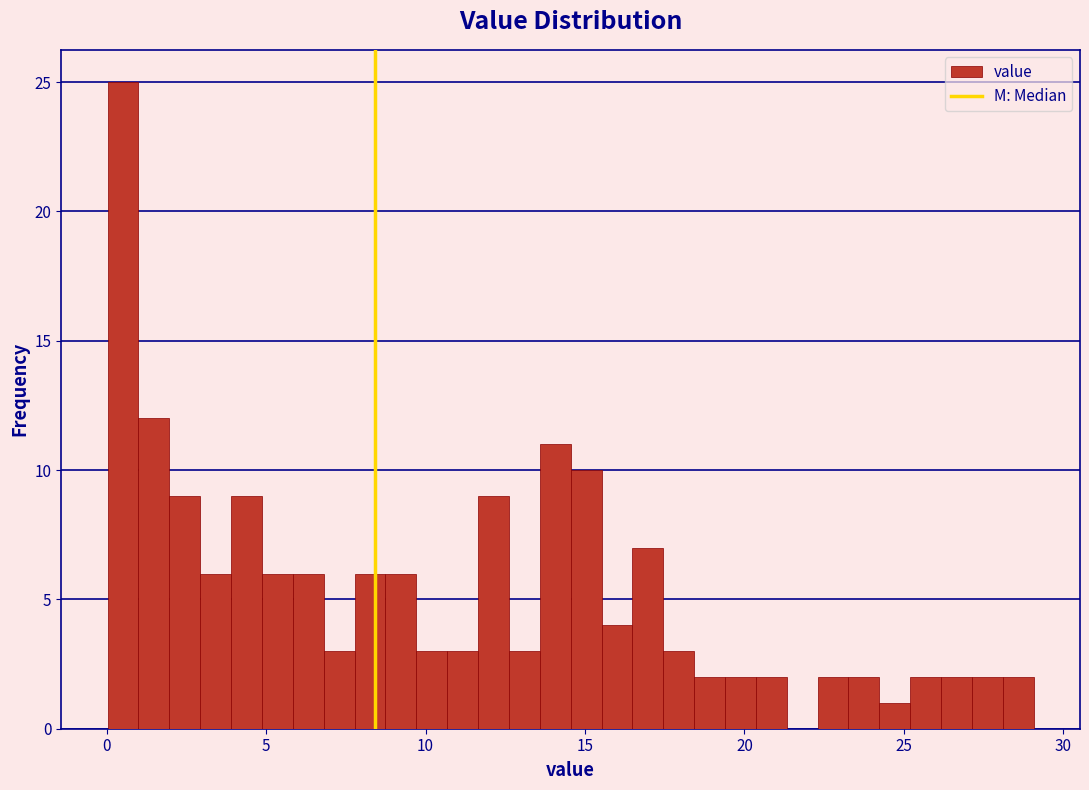

Around what value on the x-axis is the tallest bar? Give the approximate position of its centre, as read against the axis.

0.5